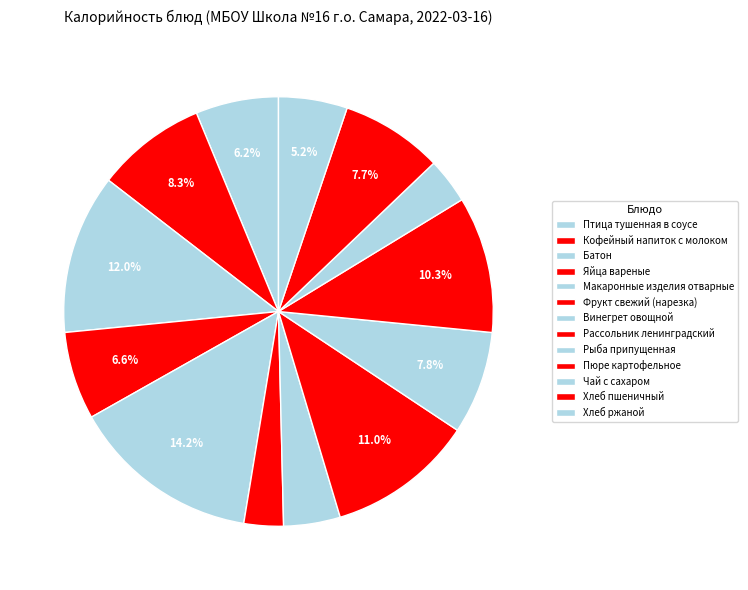

What percentage do Хлеб ржаной and Рыба припущенная together represent?

12.9%